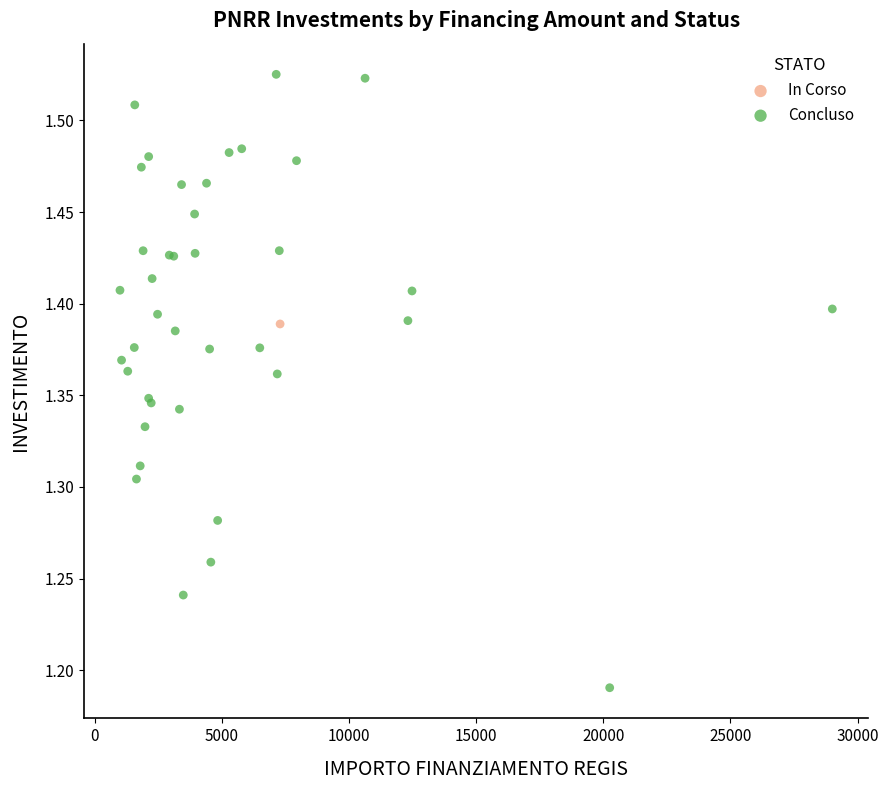

What are all the series names shown in the legend?

In Corso, Concluso